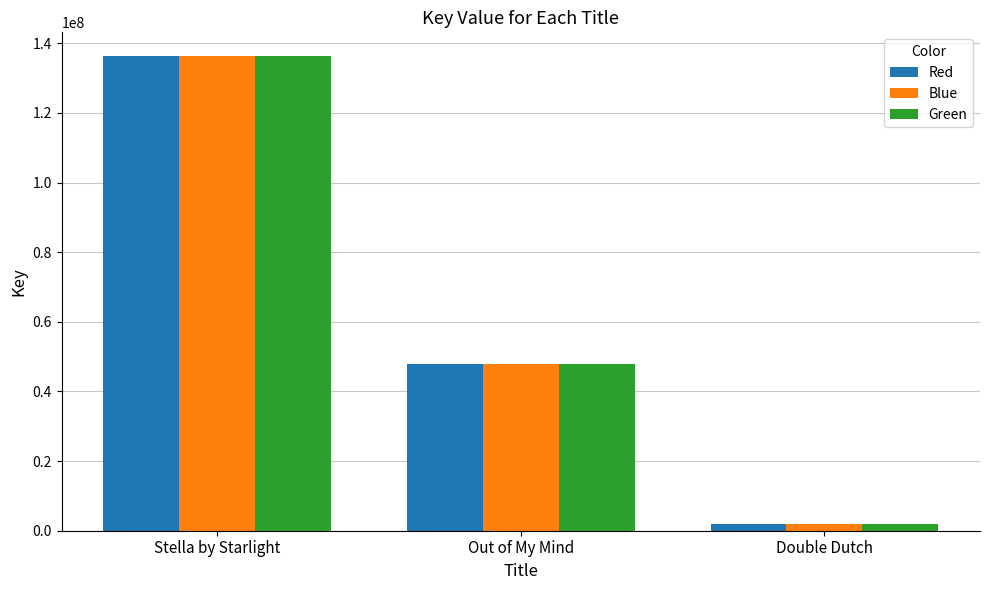

Is it true that Red equals 77210428 at Stella by Starlight?

False